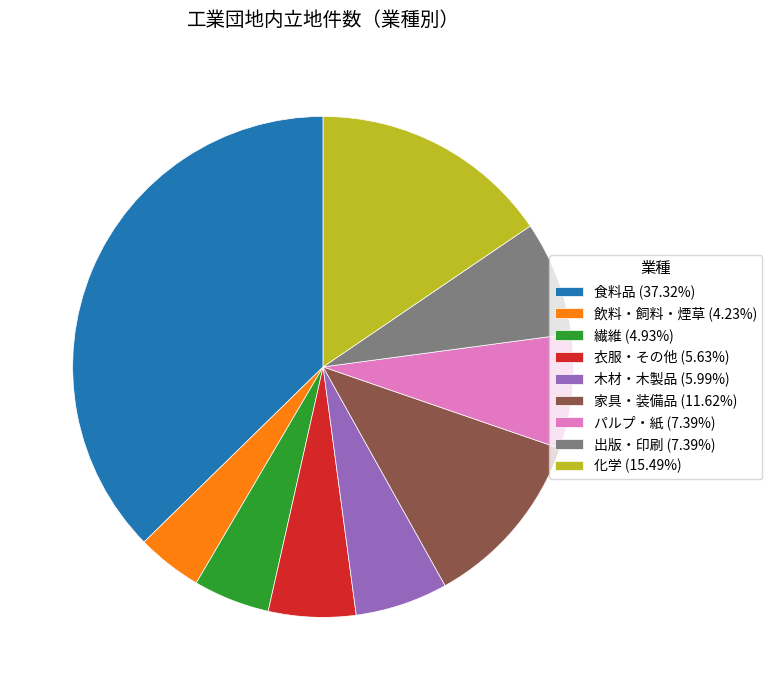

Is it true that 化学 is 2% of the pie?

False